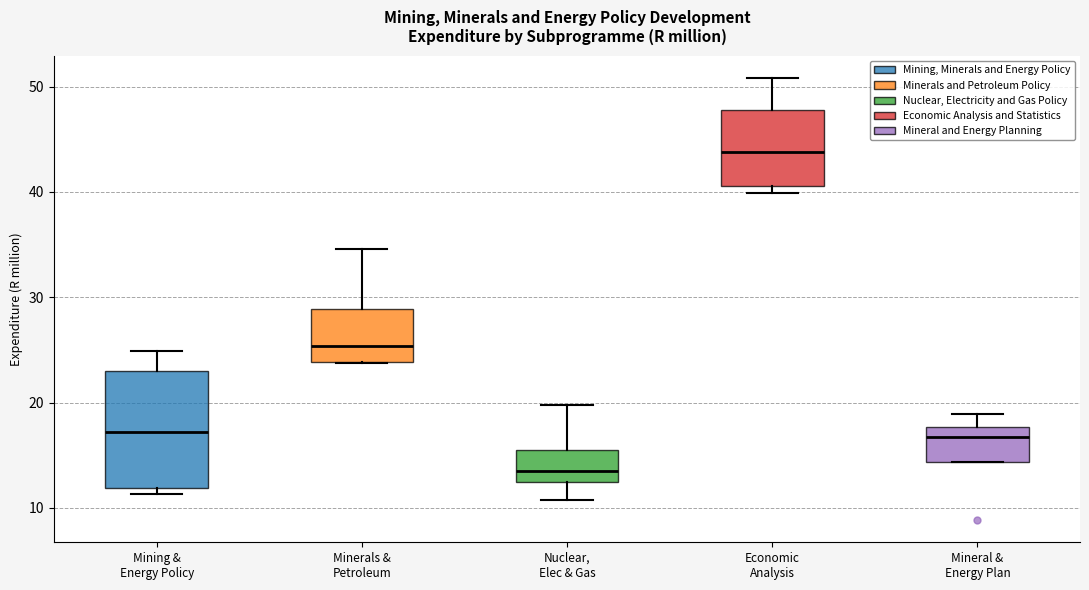

Which box is the tallest, from its lower edge to its upper edge?

Mining & Energy Policy